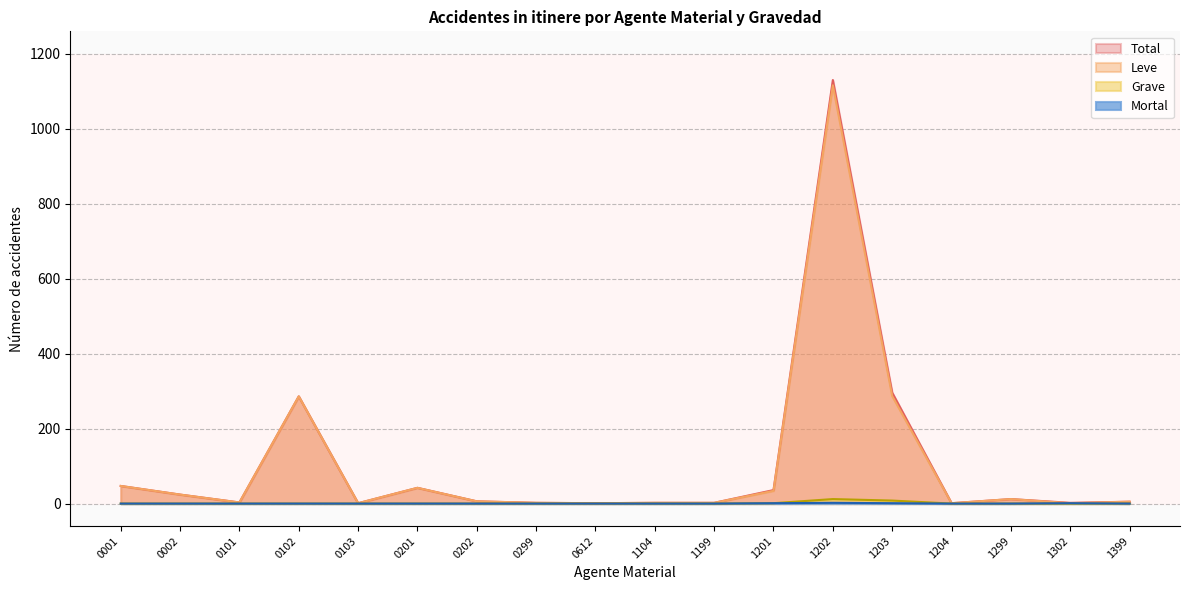

Read the Mortal value at 1203.

1